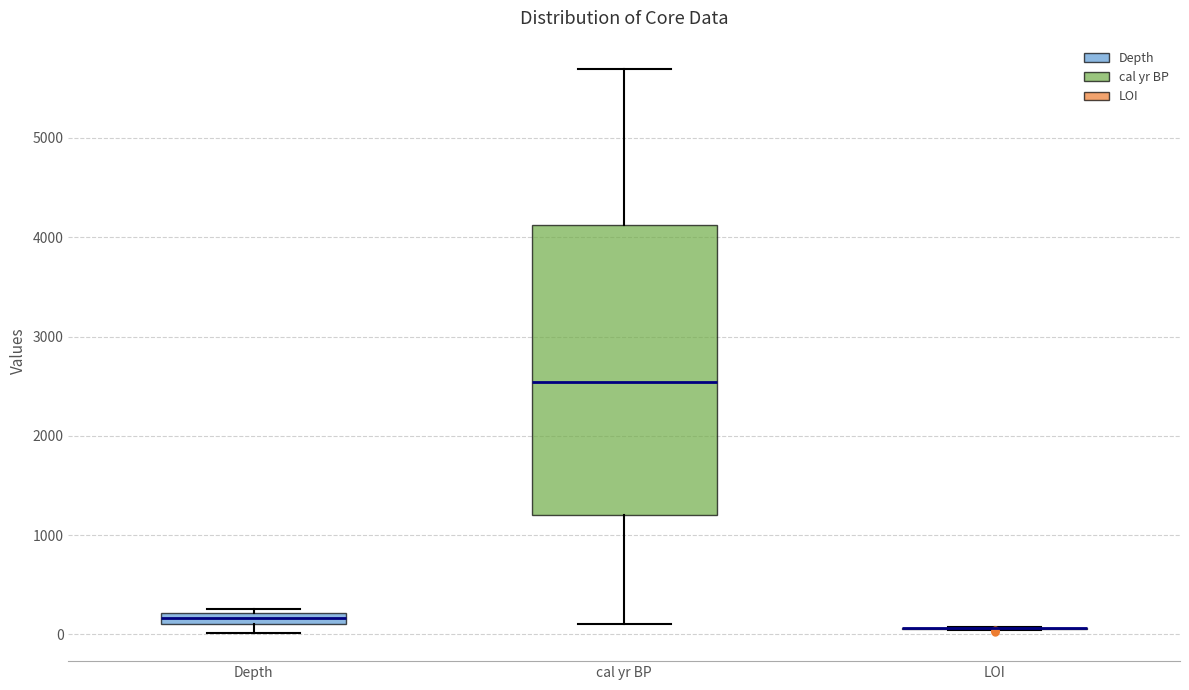

Comparing the boxes themselves (not the whiskers), which one is the tallest?

cal yr BP